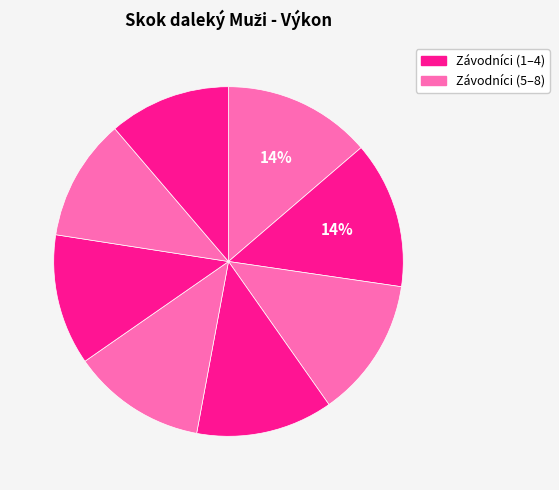

How many slices are in this pie chart?

8